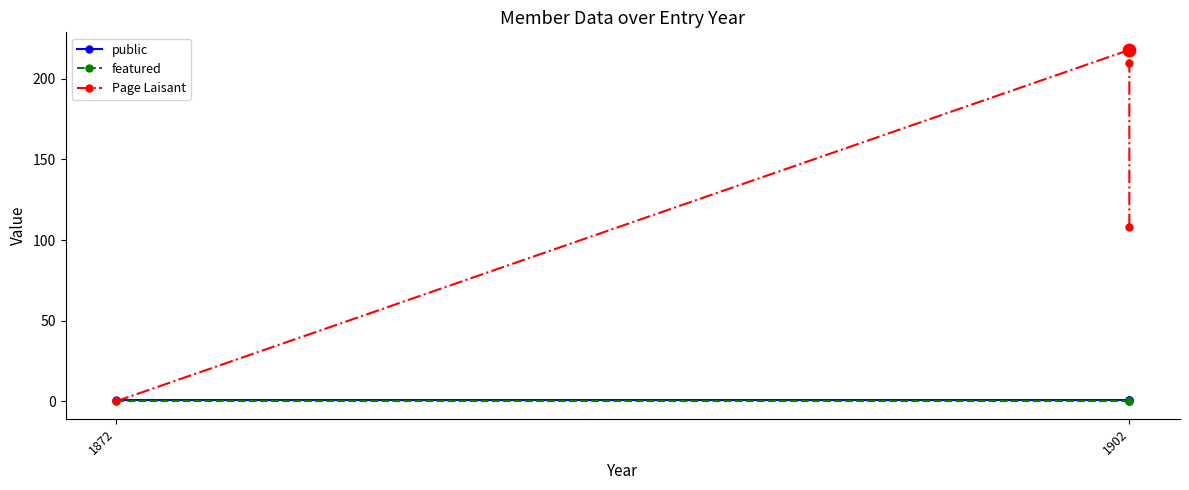

Which series has the largest total across all categories?

Page Laisant